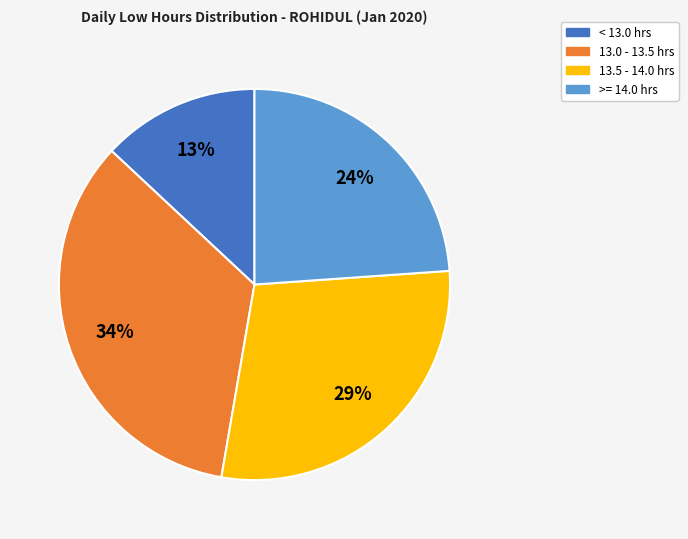

To the nearest percent, what is the difference between the largest and smallest slice percentages?

21%